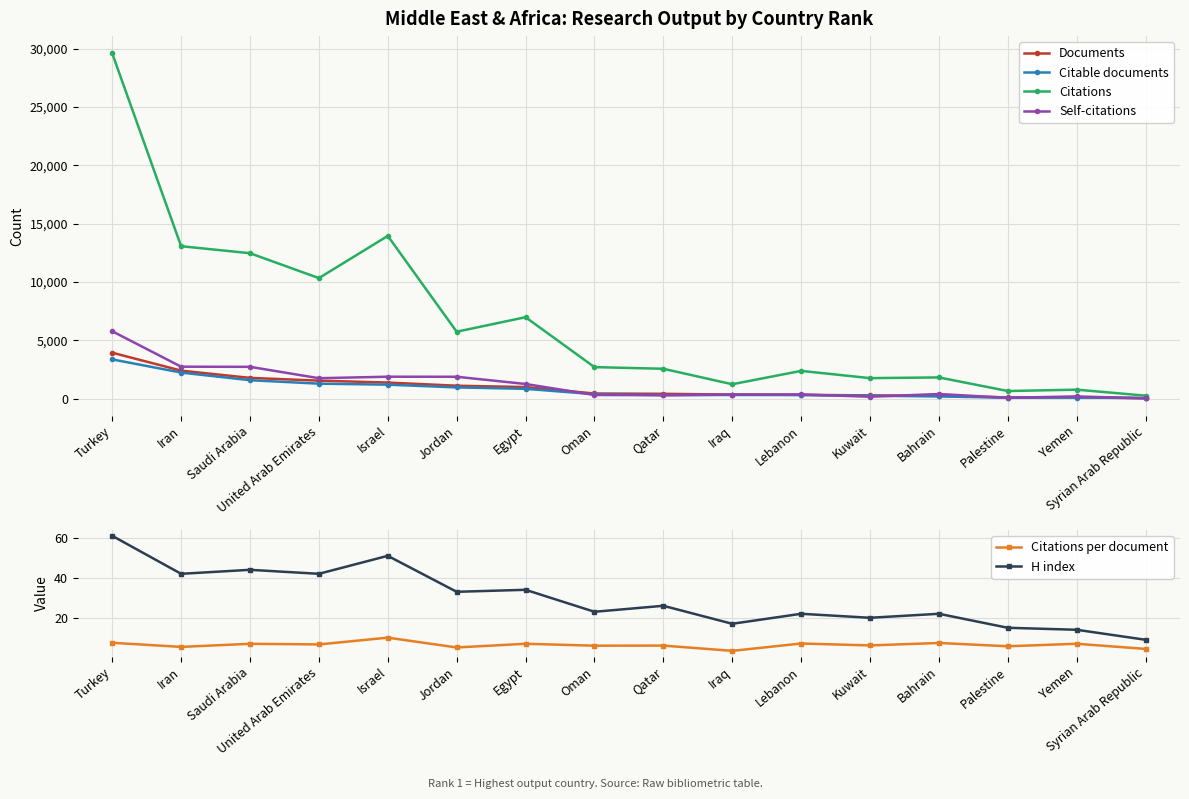

How many lines are shown in the chart?

6